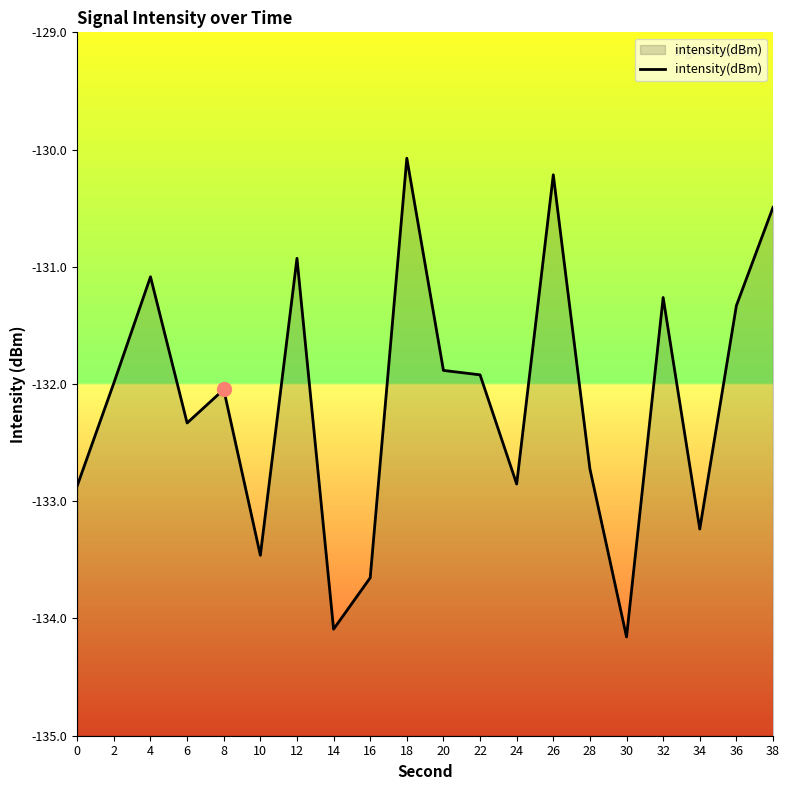

At which category does the chart reach its peak across all series?

18